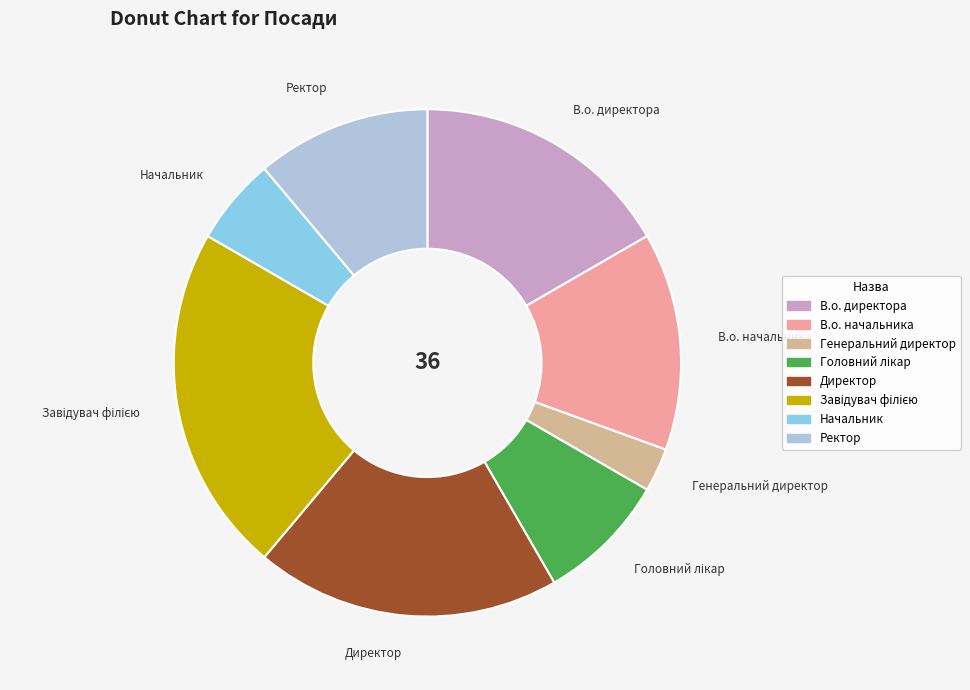

The В.о. начальника slice represents 14% of the pie. True or false?

True